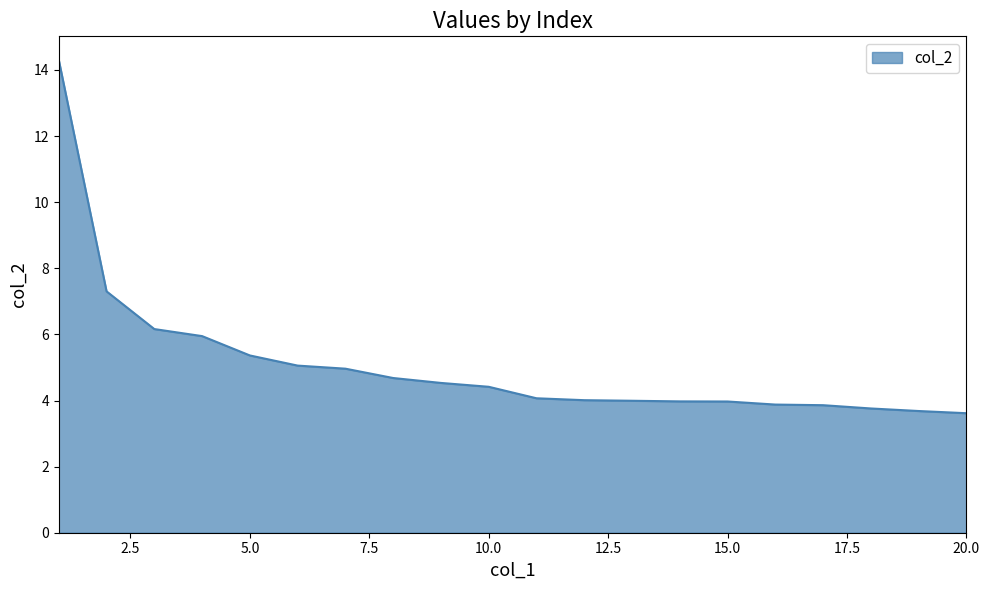

What is the difference between the maximum and minimum values?

10.7